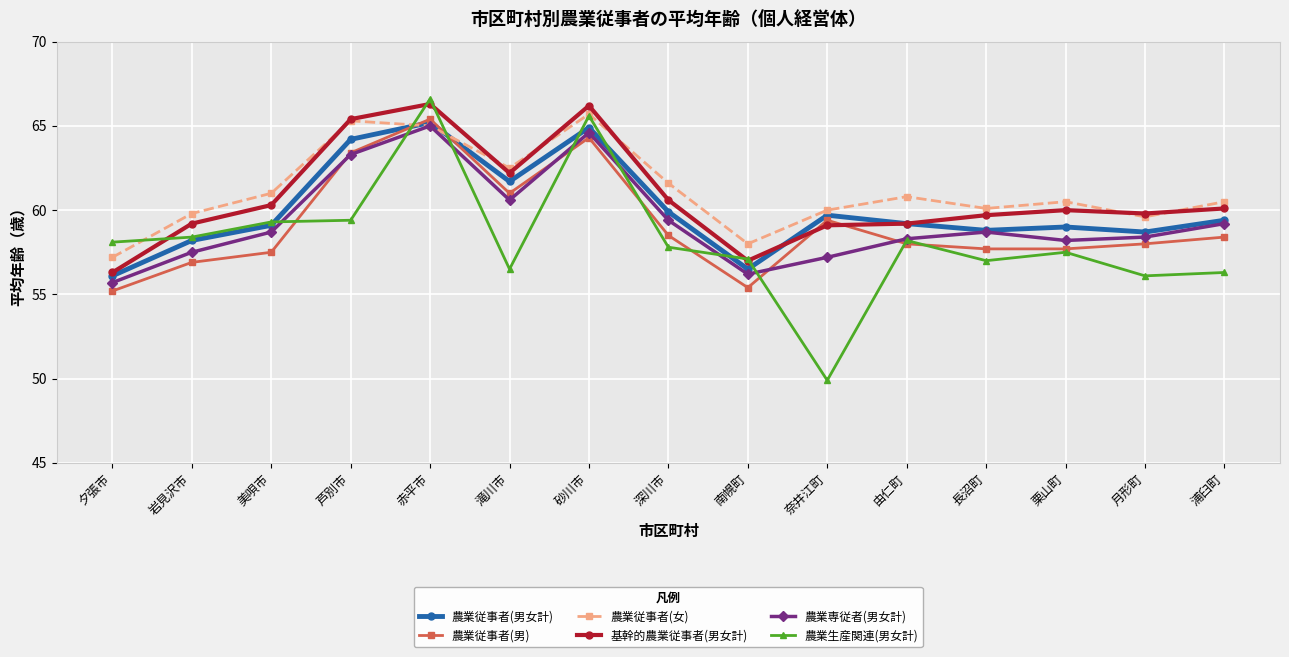

What are all the series names shown in the legend?

農業従事者(男女計), 農業従事者(男), 農業従事者(女), 基幹的農業従事者(男女計), 農業専従者(男女計), 農業生産関連(男女計)